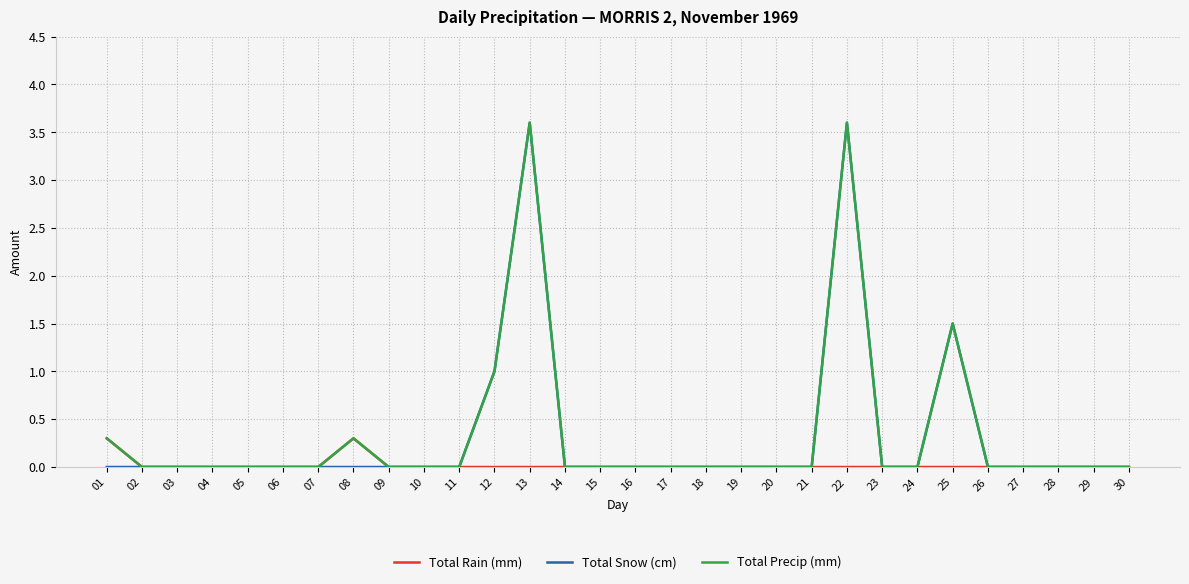

True or false: Total Snow (cm) has a value of -1.7 at 06.

False